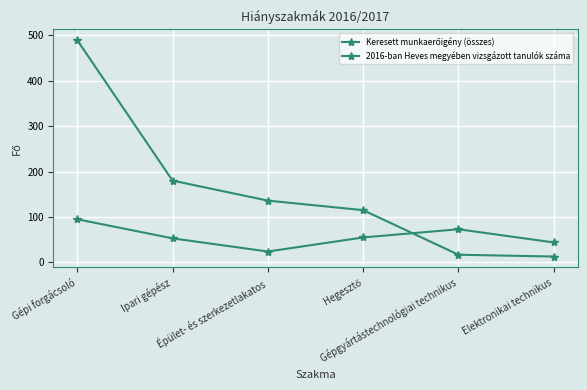

How many lines are shown in the chart?

2